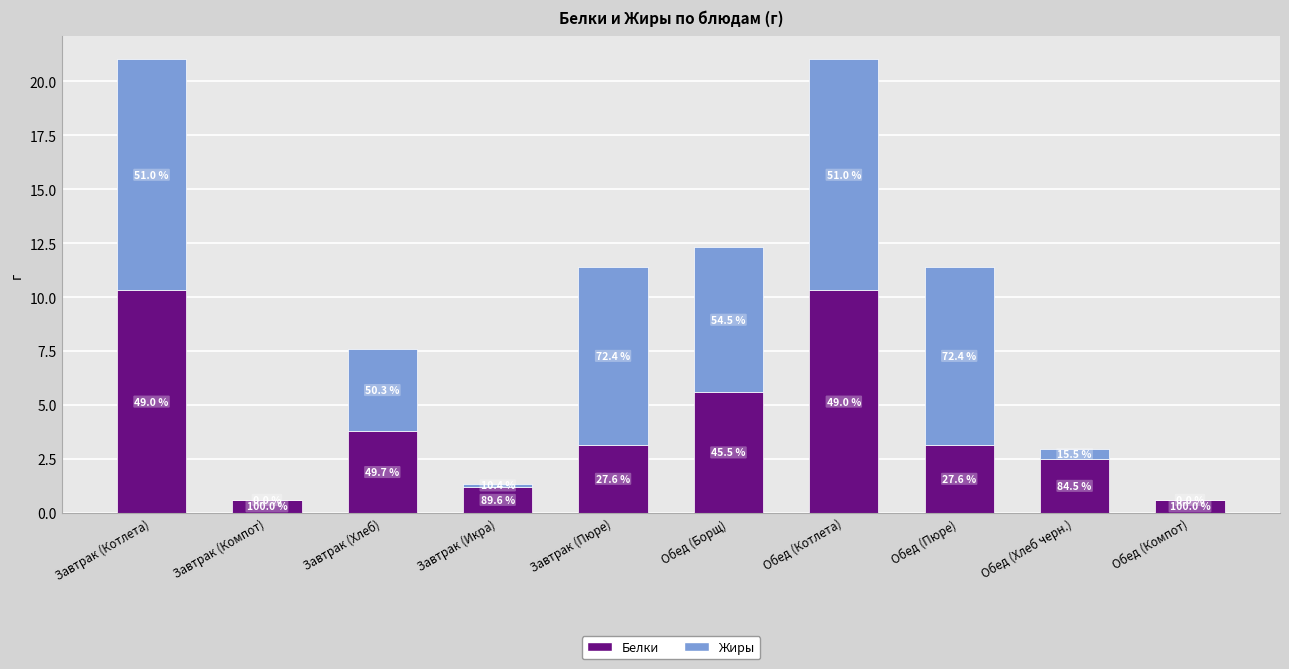

At how many categories does at least one series exceed 4?

5